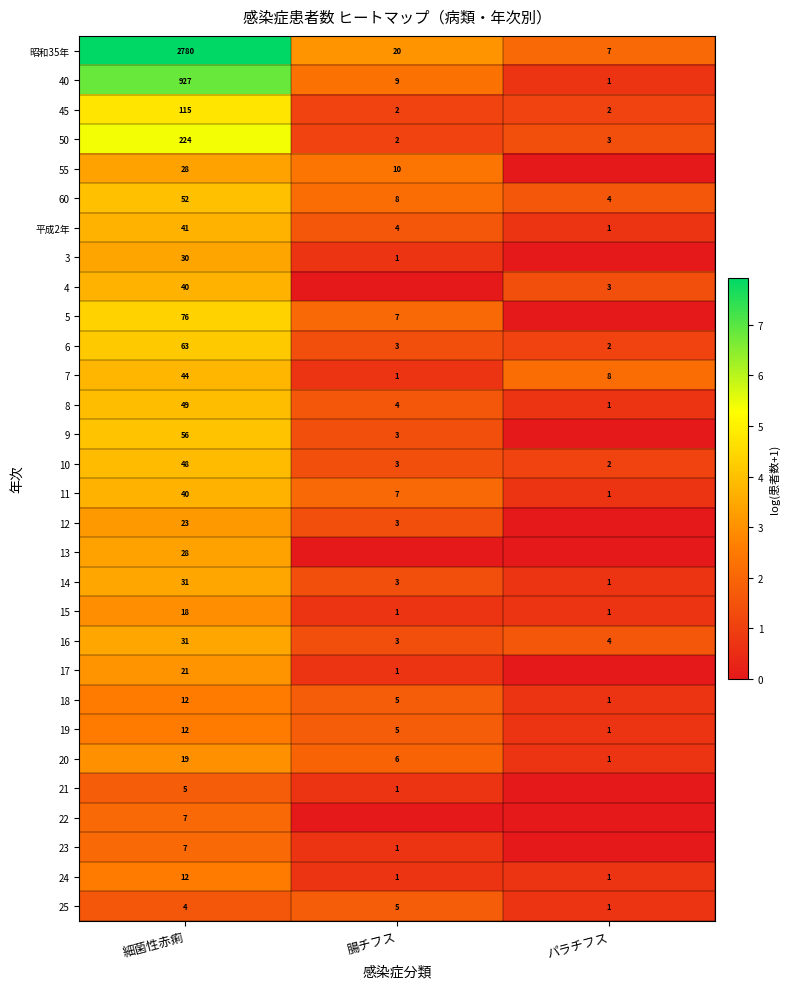

What is the highest value of the 平成2年 series?

41